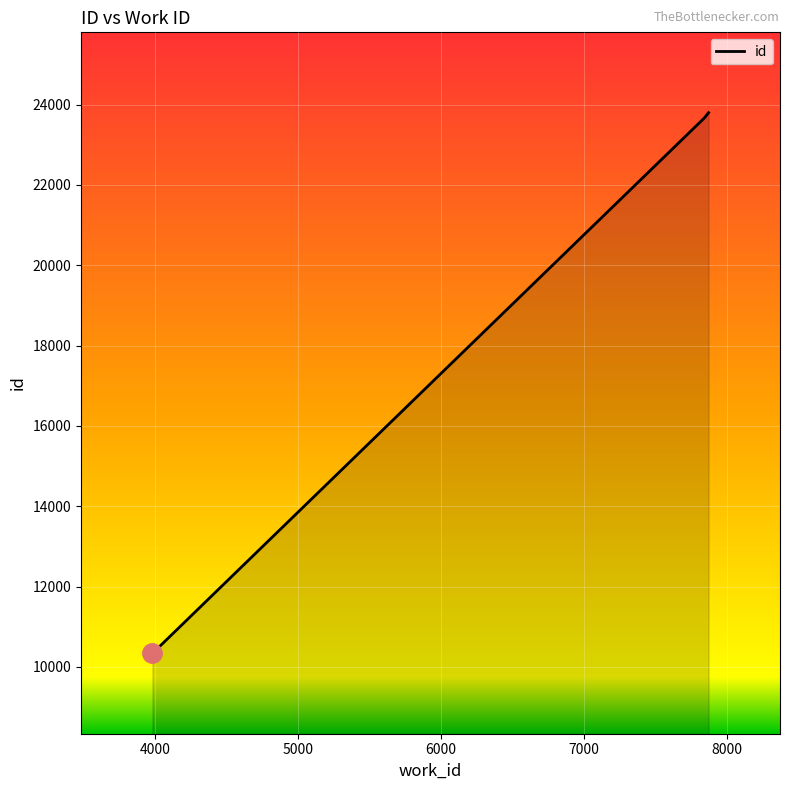

What is the minimum value shown in the chart?

10338